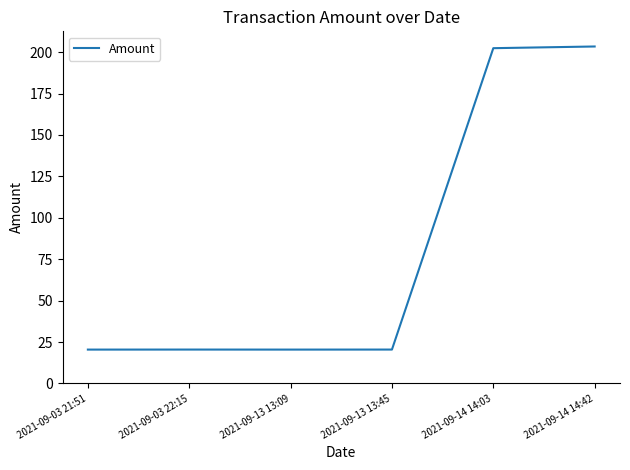

What is the sum of the values at 2021-09-14 14:42 and 2021-09-14 14:03?

405.8